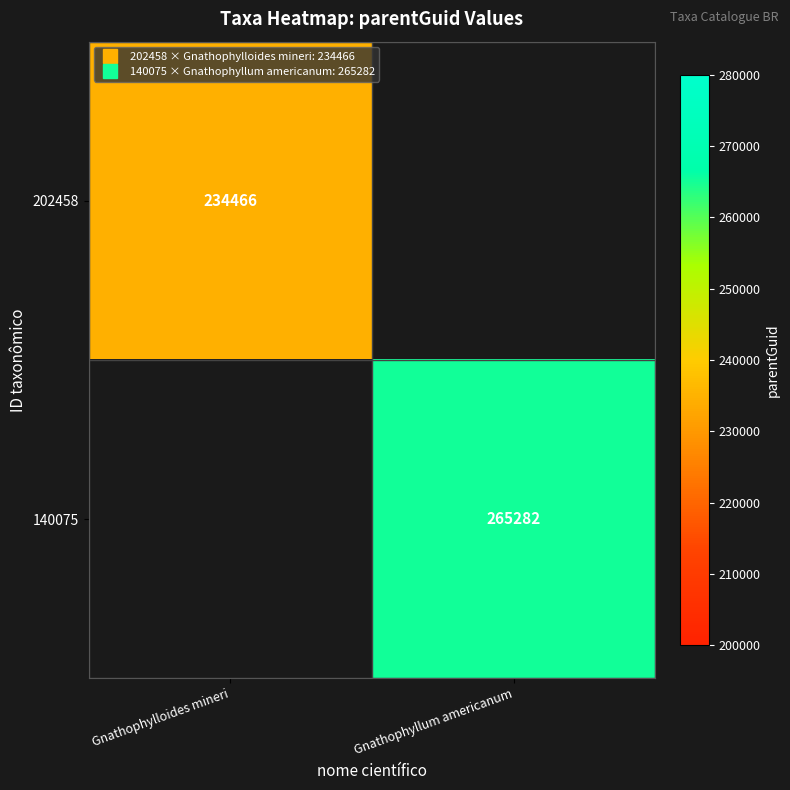

Rank the categories by 140075 value from lowest to highest.

Gnathophylloides mineri, Gnathophyllum americanum